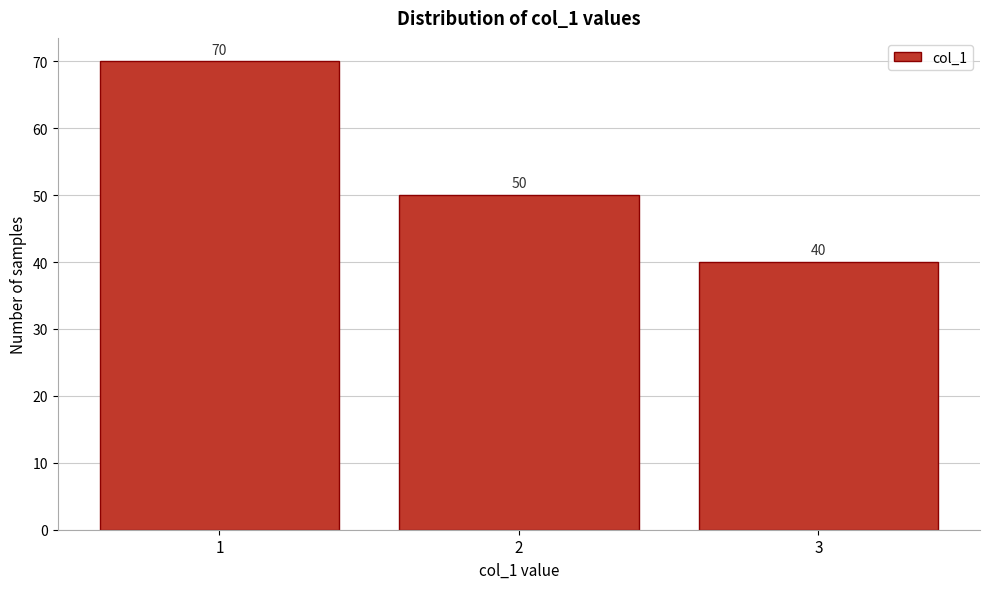

Reading left to right, transcribe this chart: for each bar, give the range it covers on the x-axis and its height.

0.5 to 1.5: 70
1.5 to 2.5: 50
2.5 to 3.5: 40